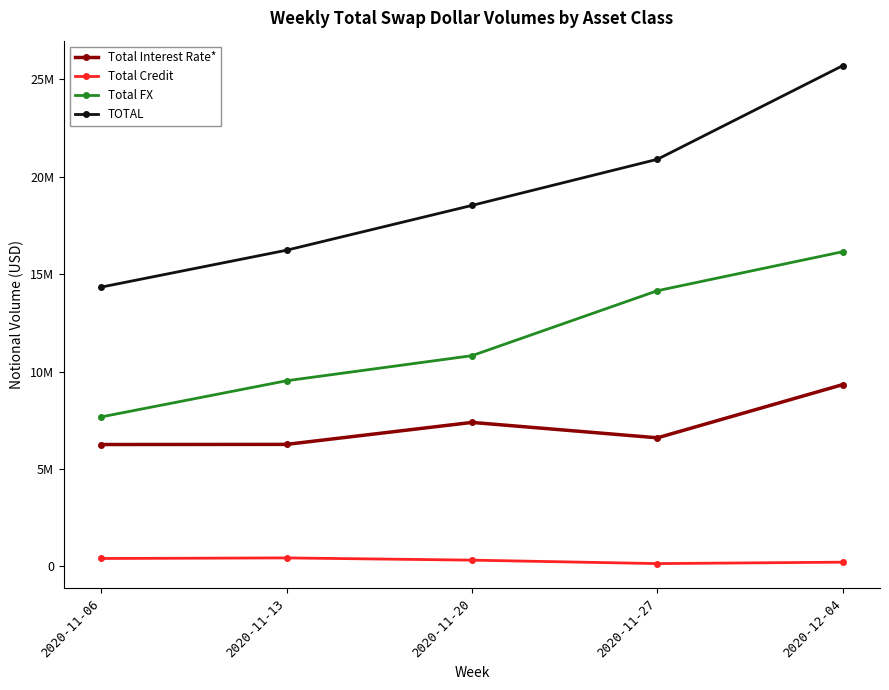

What are all the series names shown in the legend?

Total Interest Rate*, Total Credit, Total FX, TOTAL